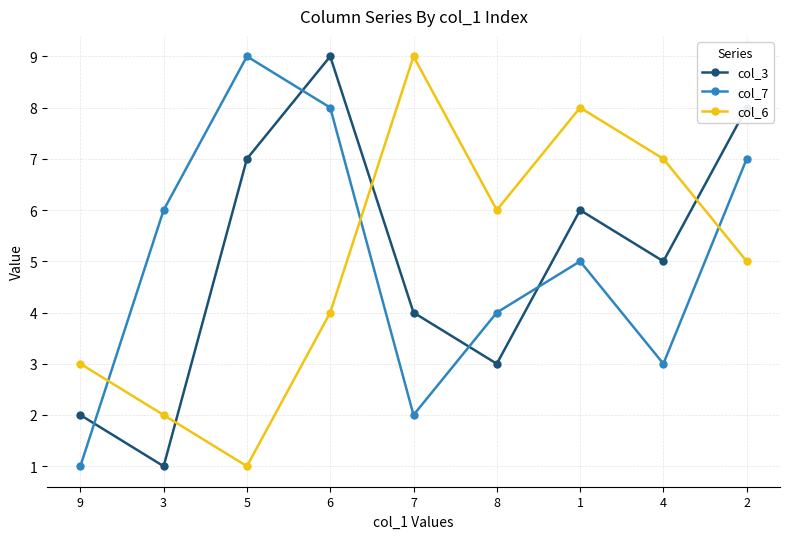

Which category has the highest value in the col_7 series?

5